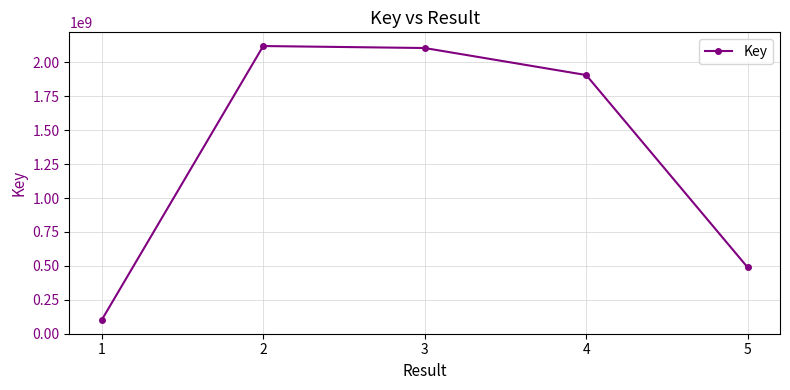

What is the sum of the values at 2 and 4?

4026921878